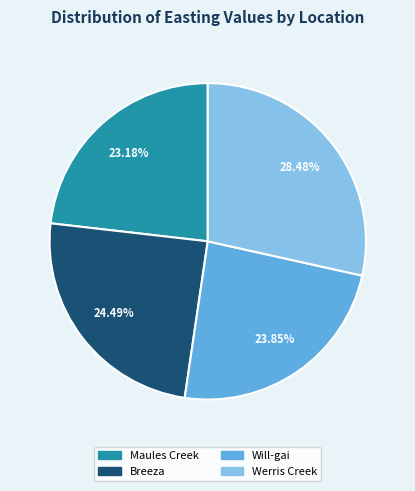

Count the number of slices in the pie.

4